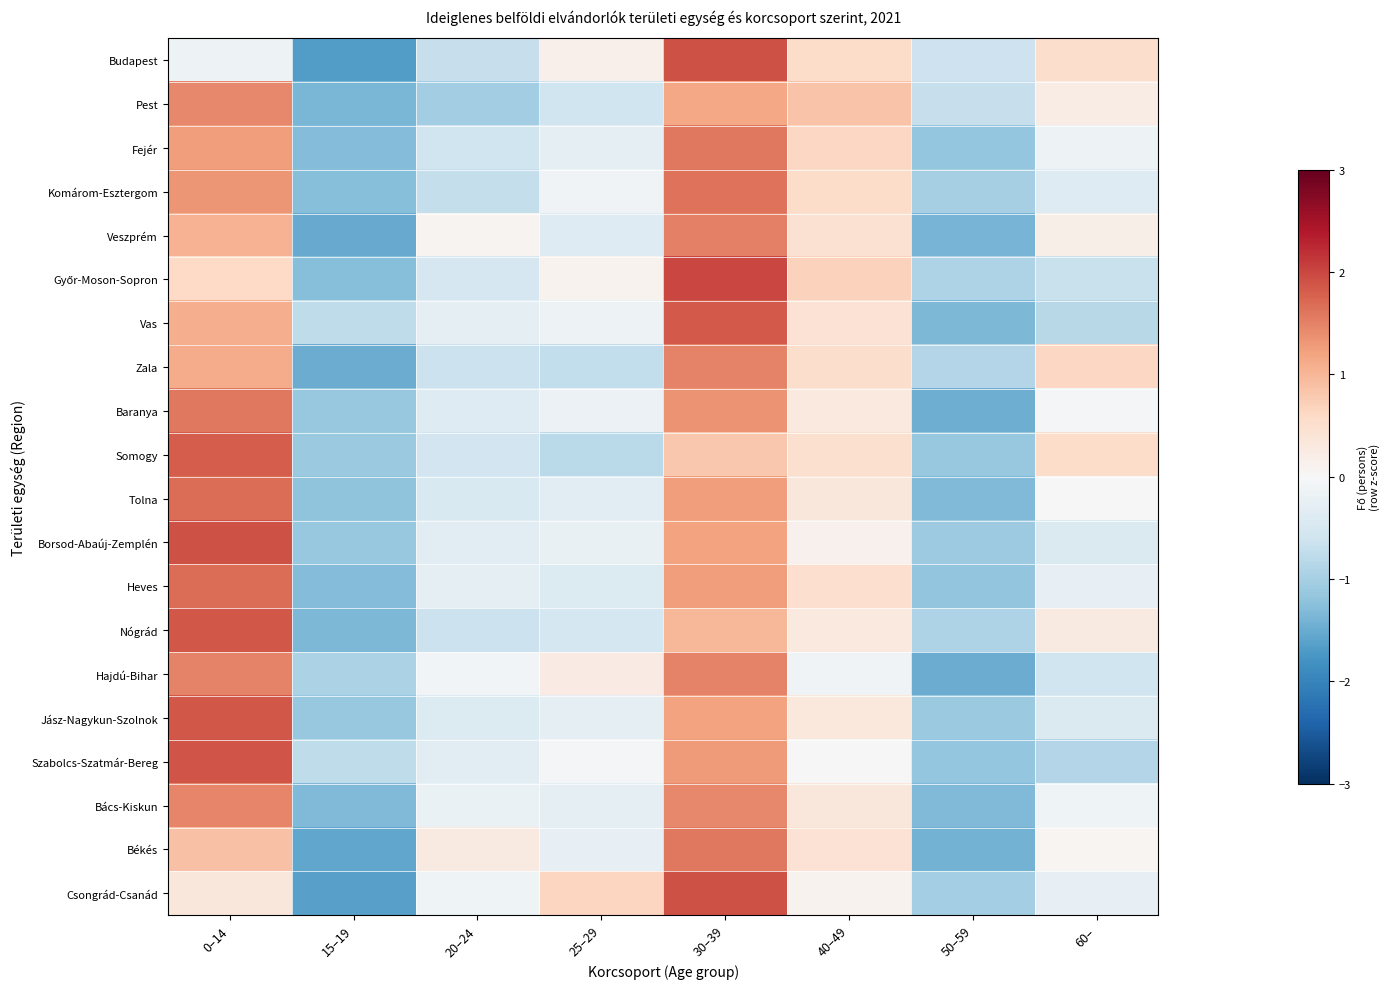

How many series are shown in this chart?

20